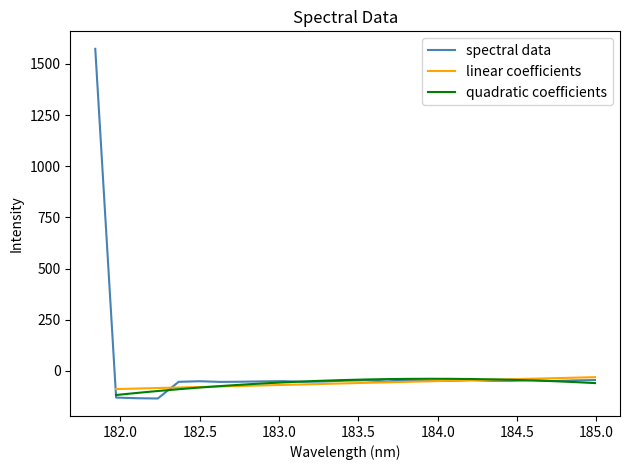

What is the value of the 23rd point from the left?

-49.7